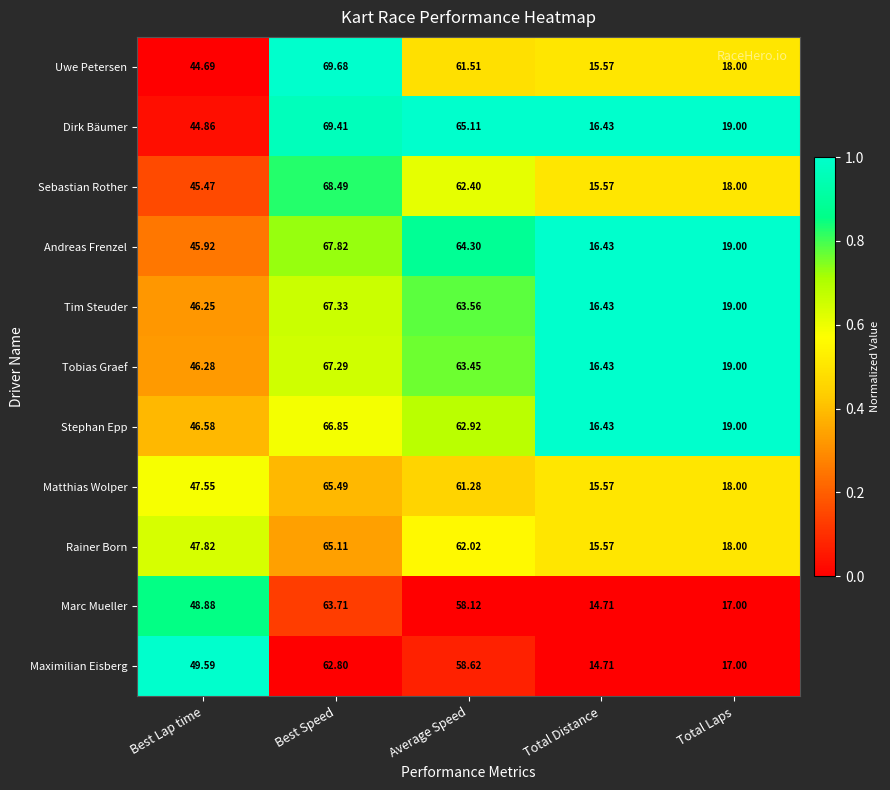

How many series are shown in this chart?

11